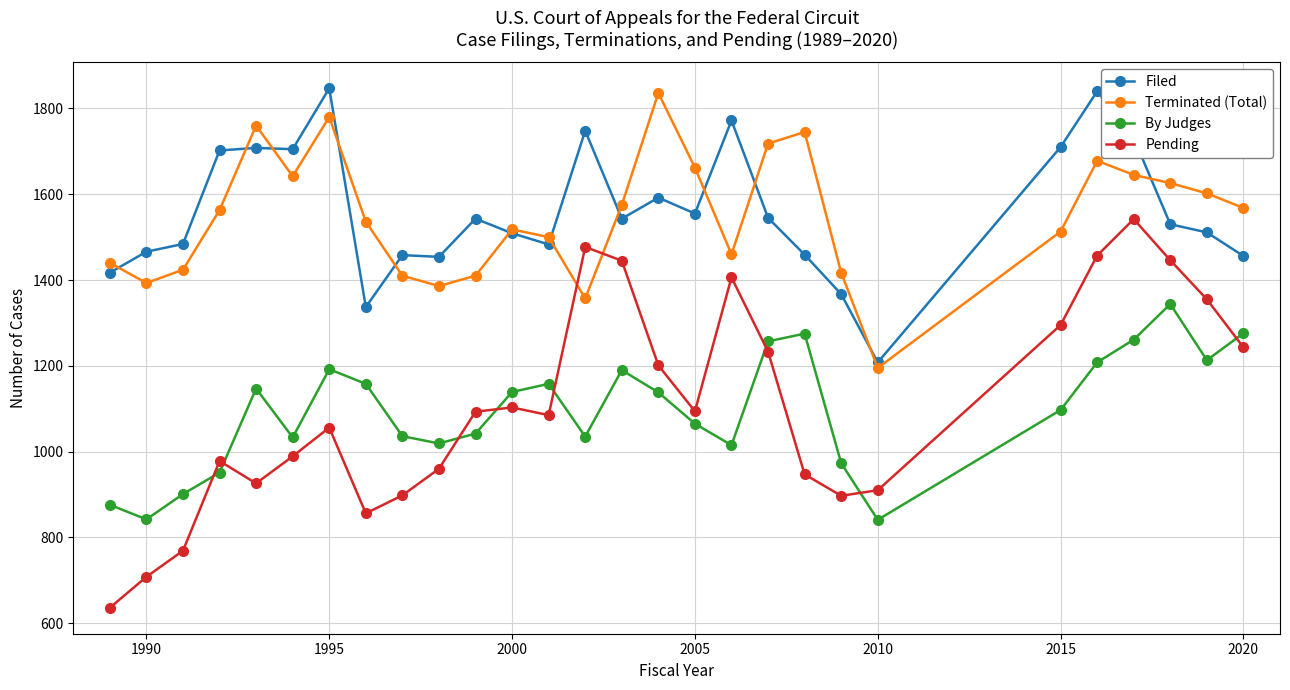

True or false: Terminated (Total) has more than 1 points higher than both neighbors.

True